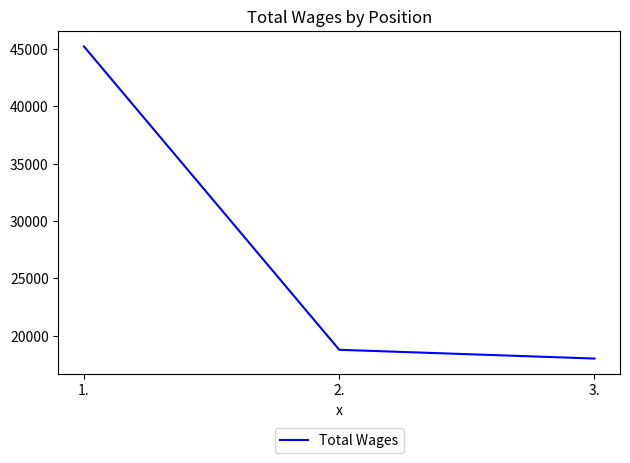

What is the smallest value displayed?

18000